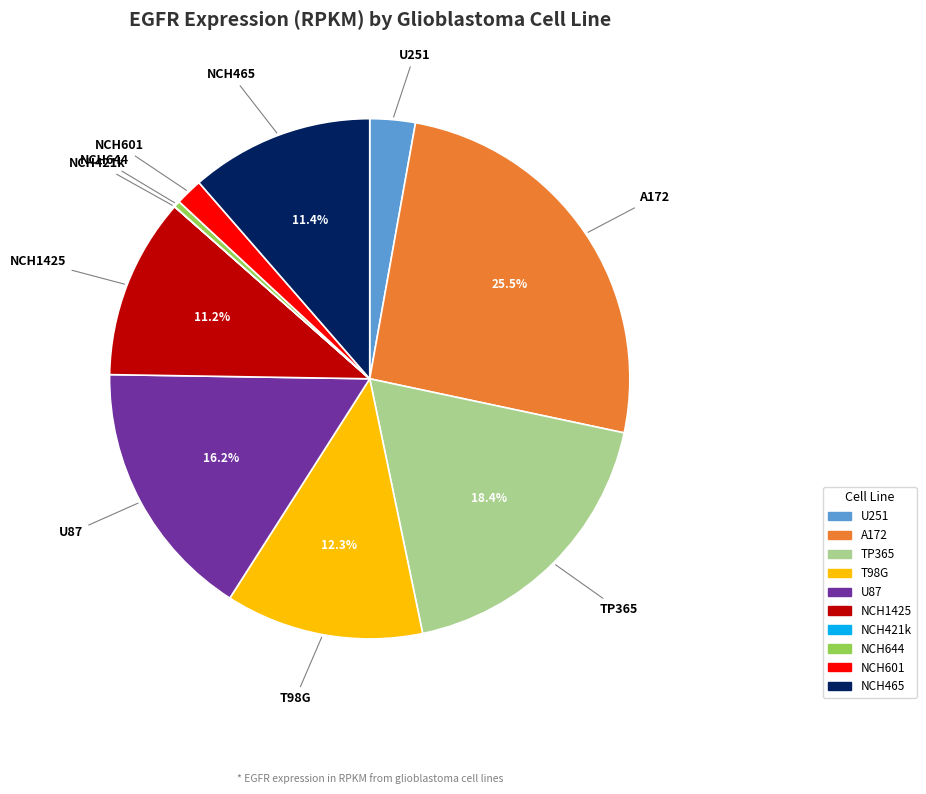

Does A172 account for over 50% of the chart?

No